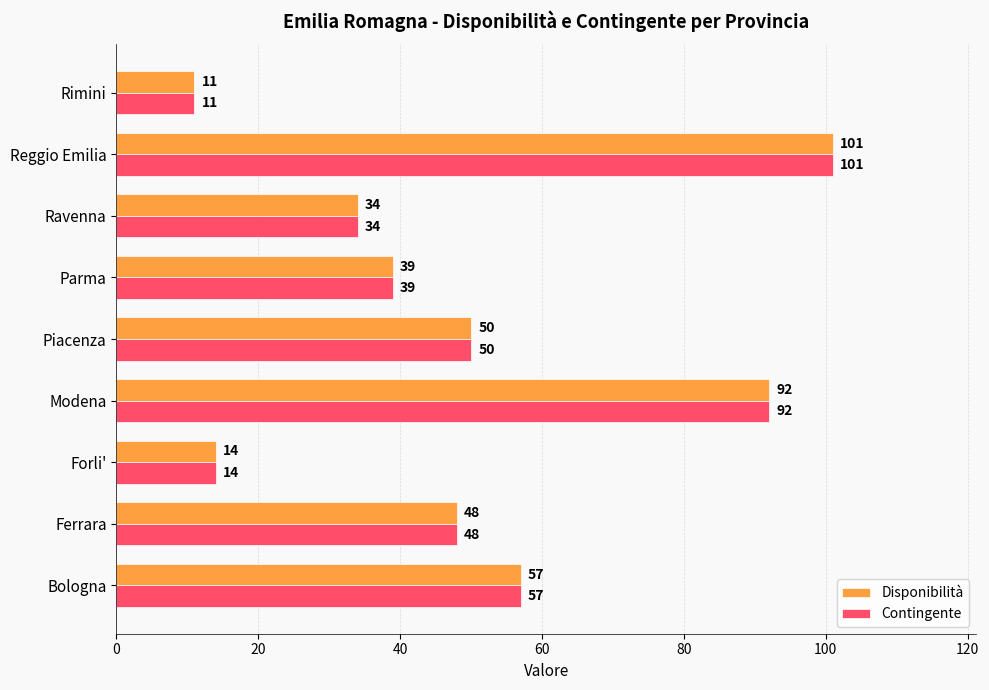

What are all the series names shown in the legend?

Disponibilità, Contingente